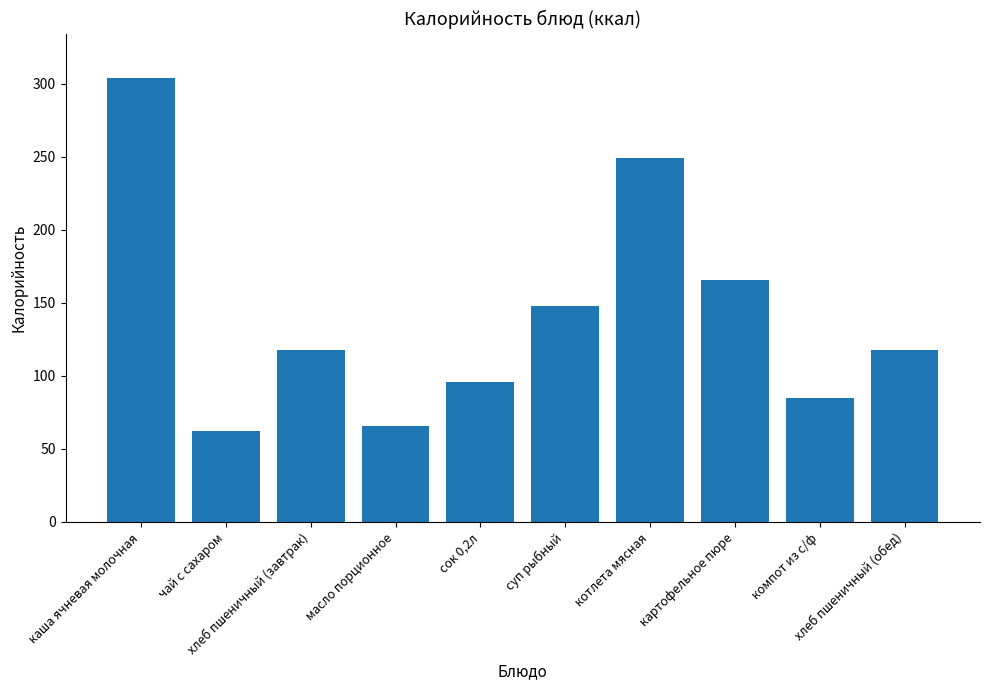

What is the change in value from чай с сахаром to котлета мясная?

+187